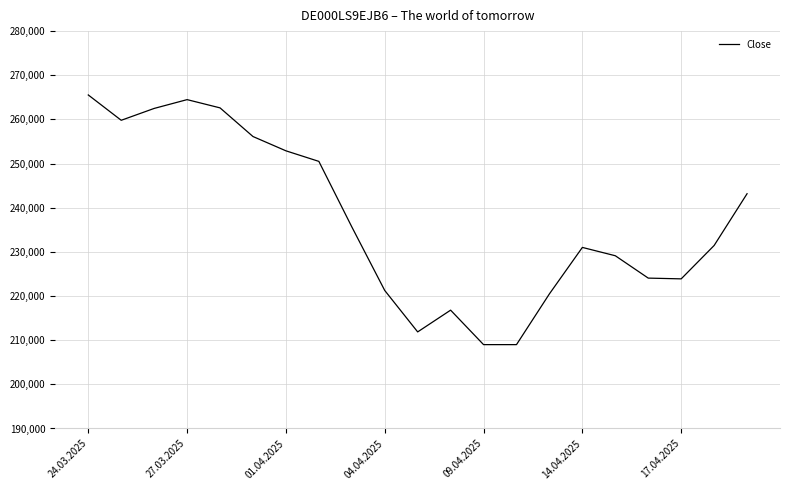

What is the smallest value displayed?

208990